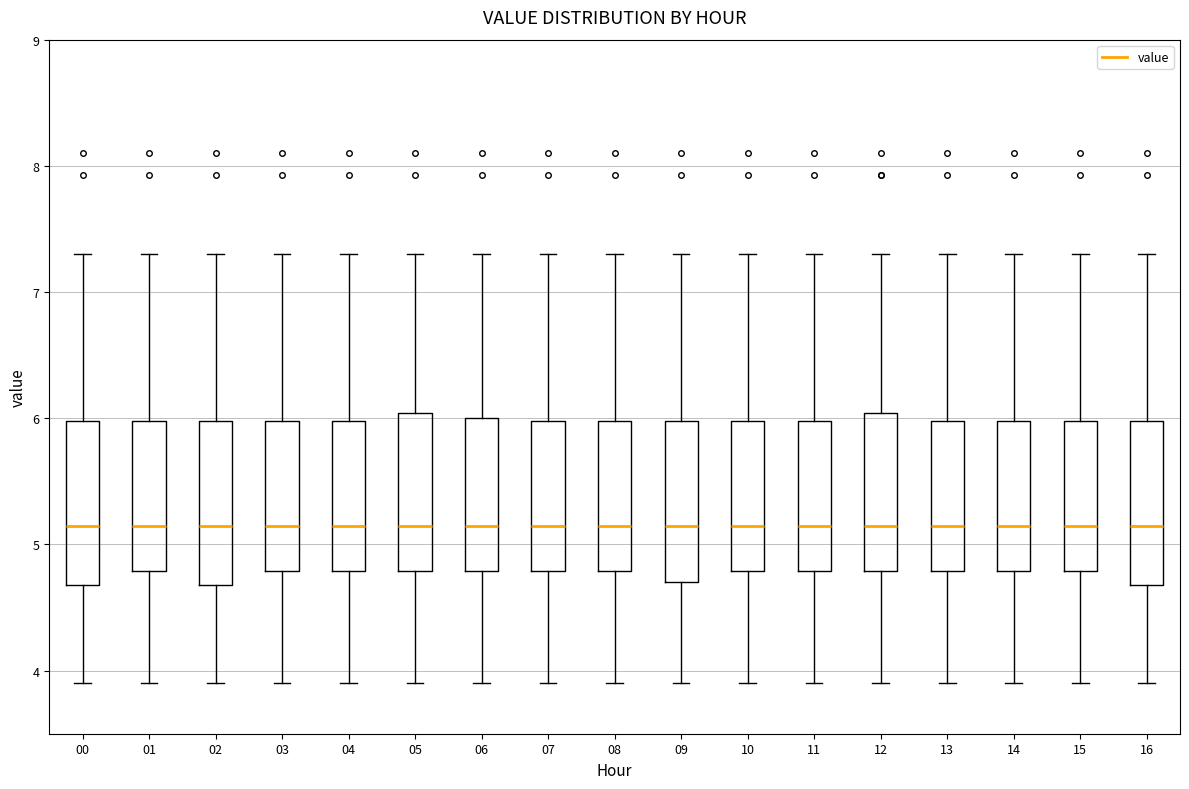

Reading left to right, read every box against the y-axis: the position of its median line, the range the box covers, and the ends of its whiskers. The values are not printed on the chart, so give them approximately, as read against the axis.

00: median 5.2, box 4.7 to 6.0, whiskers 3.9 to 7.3
01: median 5.2, box 4.8 to 6.0, whiskers 3.9 to 7.3
02: median 5.2, box 4.7 to 6.0, whiskers 3.9 to 7.3
03: median 5.2, box 4.8 to 6.0, whiskers 3.9 to 7.3
04: median 5.2, box 4.8 to 6.0, whiskers 3.9 to 7.3
05: median 5.2, box 4.8 to 6.0, whiskers 3.9 to 7.3
06: median 5.2, box 4.8 to 6.0, whiskers 3.9 to 7.3
07: median 5.2, box 4.8 to 6.0, whiskers 3.9 to 7.3
08: median 5.2, box 4.8 to 6.0, whiskers 3.9 to 7.3
09: median 5.2, box 4.7 to 6.0, whiskers 3.9 to 7.3
10: median 5.2, box 4.8 to 6.0, whiskers 3.9 to 7.3
11: median 5.2, box 4.8 to 6.0, whiskers 3.9 to 7.3
12: median 5.2, box 4.8 to 6.0, whiskers 3.9 to 7.3
13: median 5.2, box 4.8 to 6.0, whiskers 3.9 to 7.3
14: median 5.2, box 4.8 to 6.0, whiskers 3.9 to 7.3
15: median 5.2, box 4.8 to 6.0, whiskers 3.9 to 7.3
16: median 5.2, box 4.7 to 6.0, whiskers 3.9 to 7.3